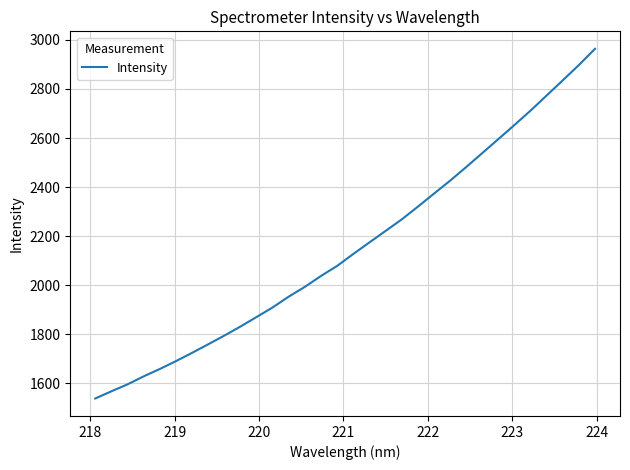

What is the greatest value displayed?

2963.5